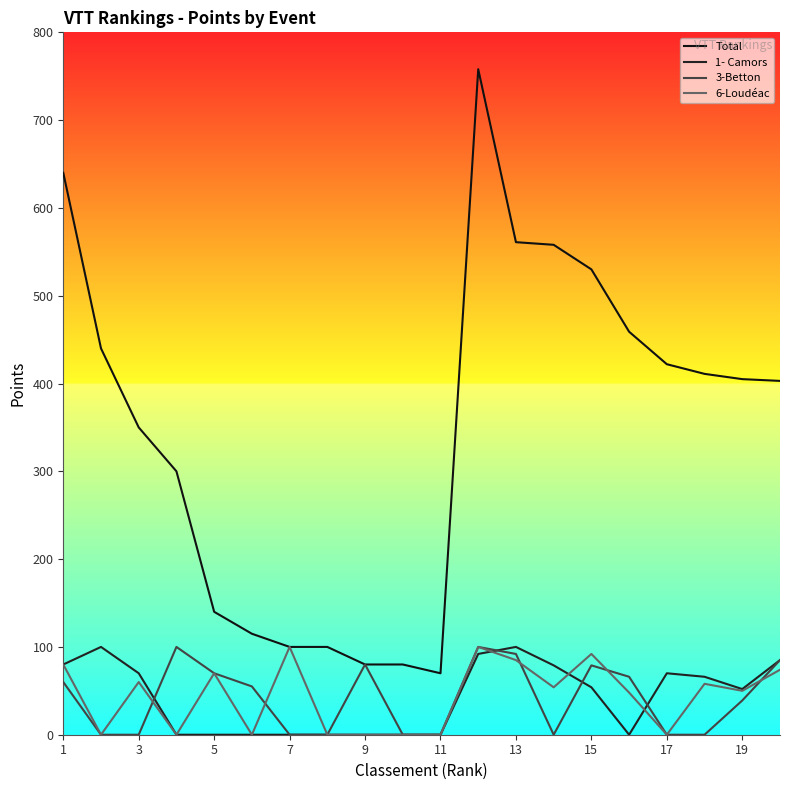

How many values in the 1- Camors series are below 54?

10